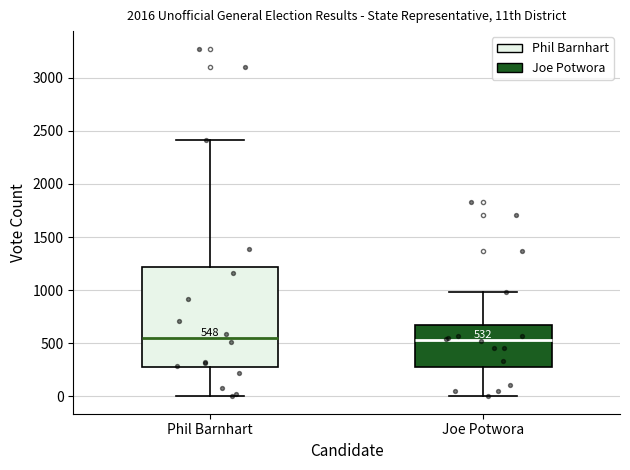

Comparing the boxes themselves (not the whiskers), which one is the tallest?

Phil Barnhart